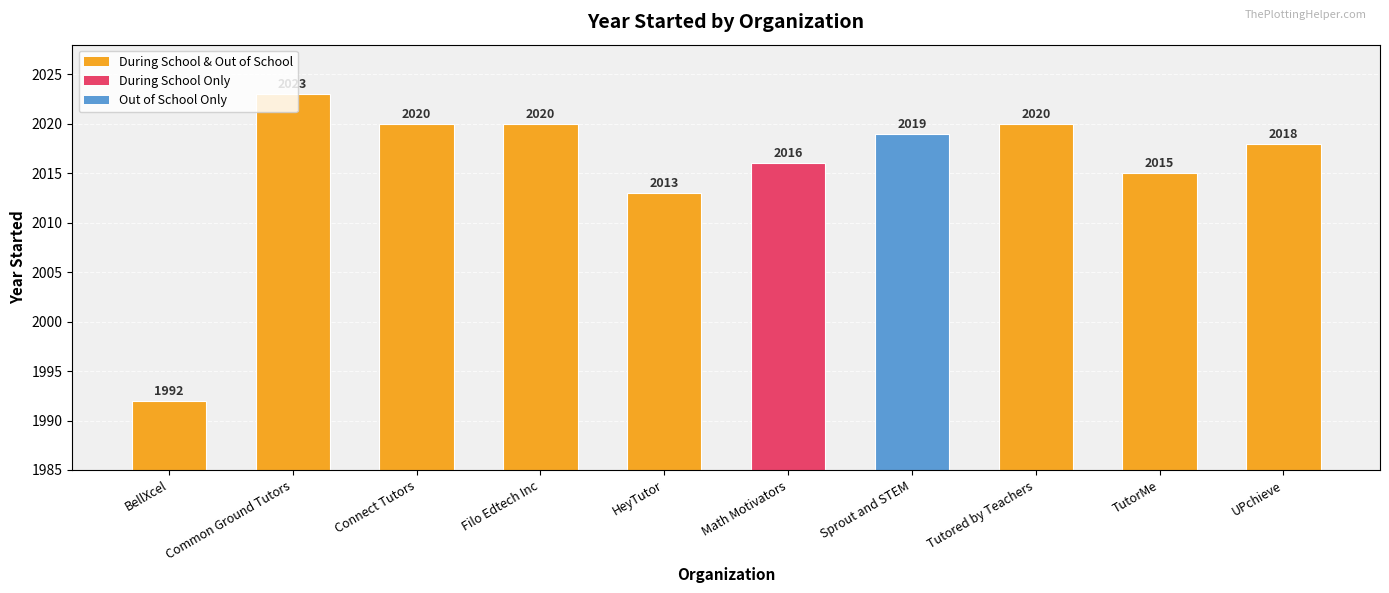

What is the minimum value shown in the chart?

1992